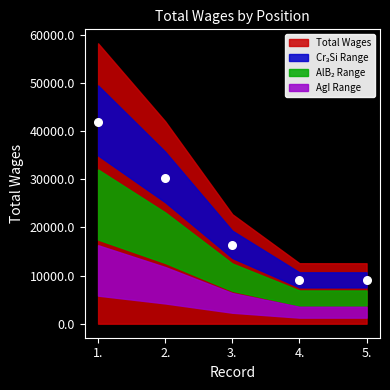

What is the range of Y values (max minus min)?

32886.7